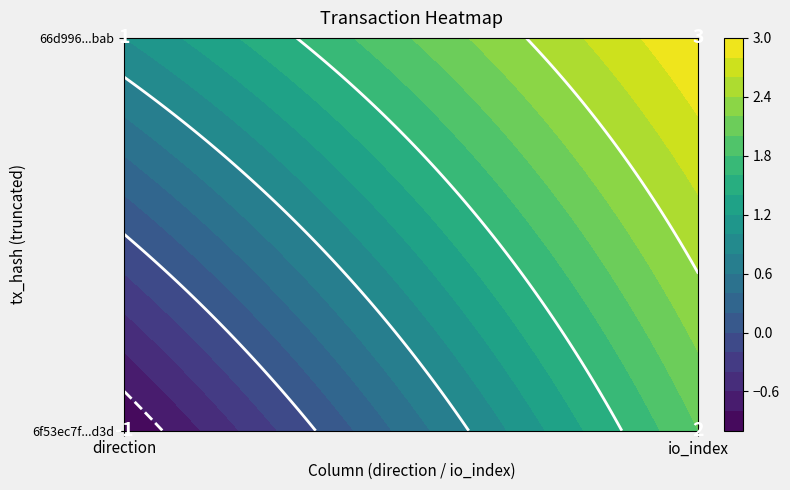

List the labels in order of 6f53ec7f9333021e414f961959b2cc876d99d3d value, largest first.

1, 0